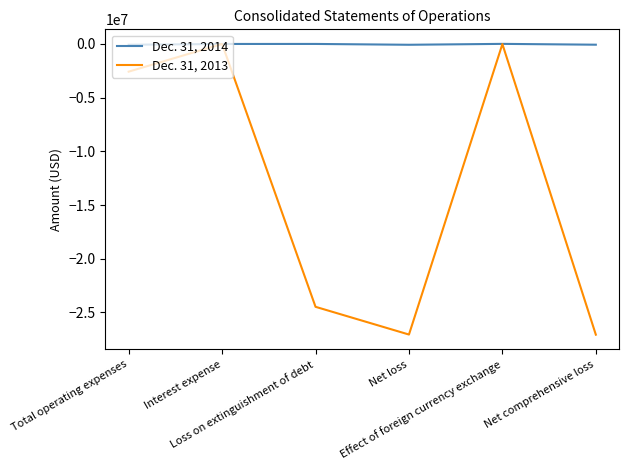

How many lines are shown in the chart?

2